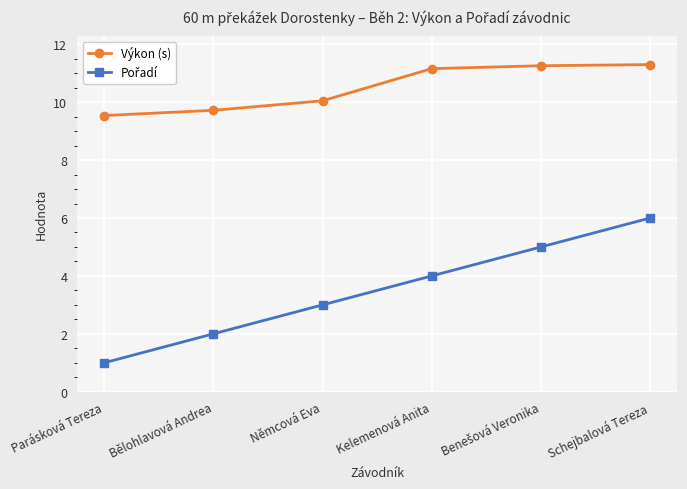

What is the smallest value displayed?

1.0